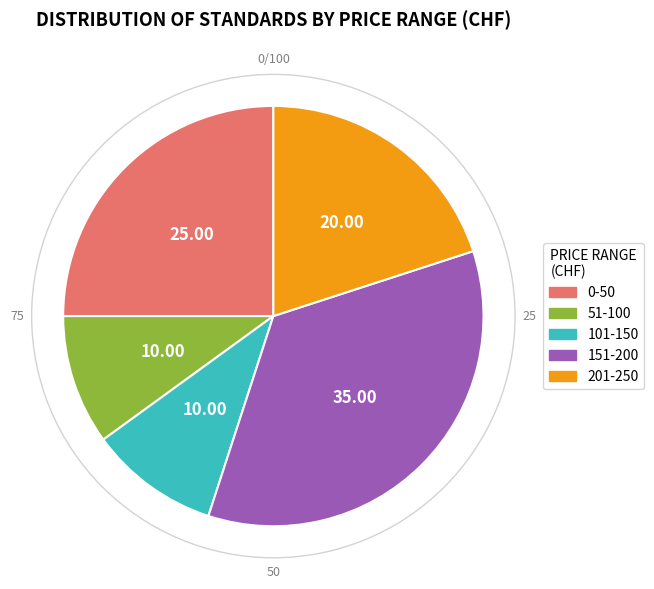

Is there a majority slice in this chart?

No